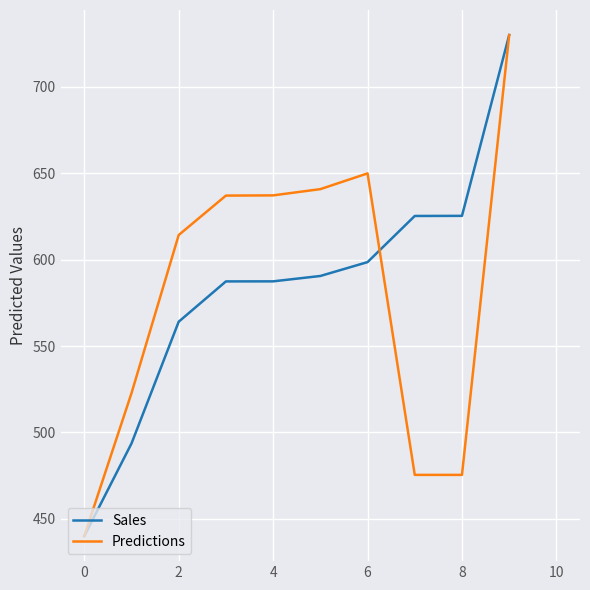

What is the difference between the second highest and minimum values in the Sales series?

185.4